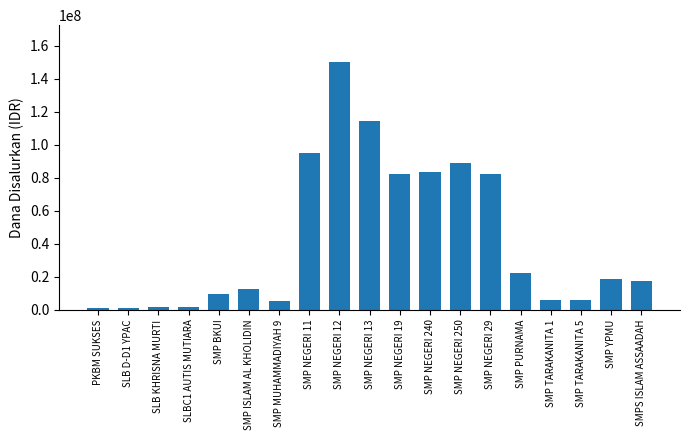

The chart shows a value of 9750000 at SMP BKUI. True or false?

True